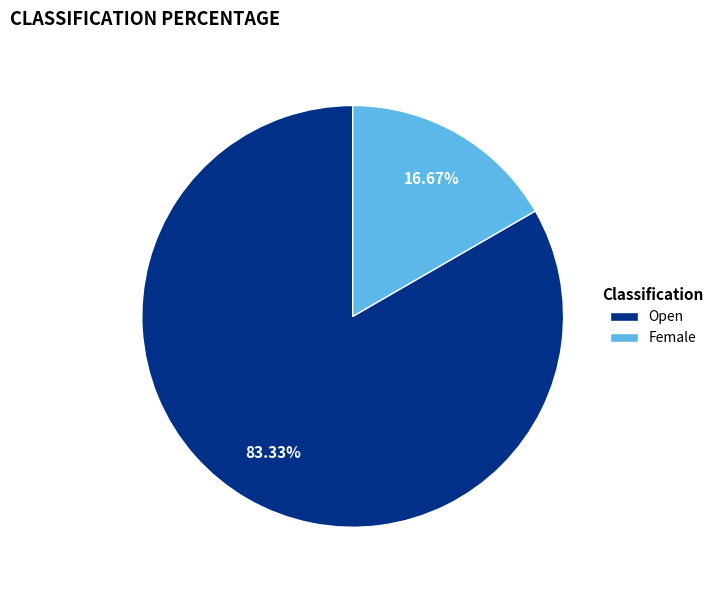

Combined, do Open and Female account for over 50%?

Yes